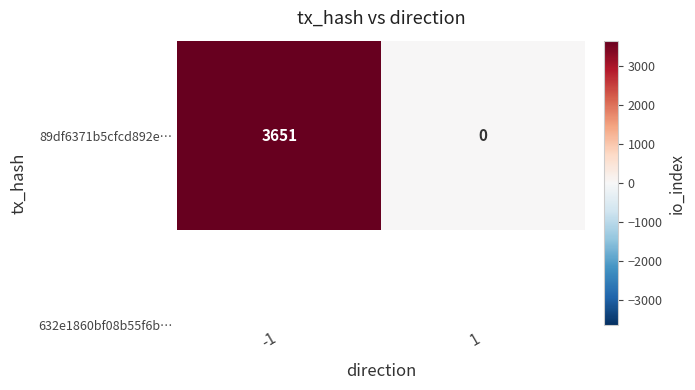

Reading right to left, transcribe all the data shown in this chart.

1=0	-1=3651